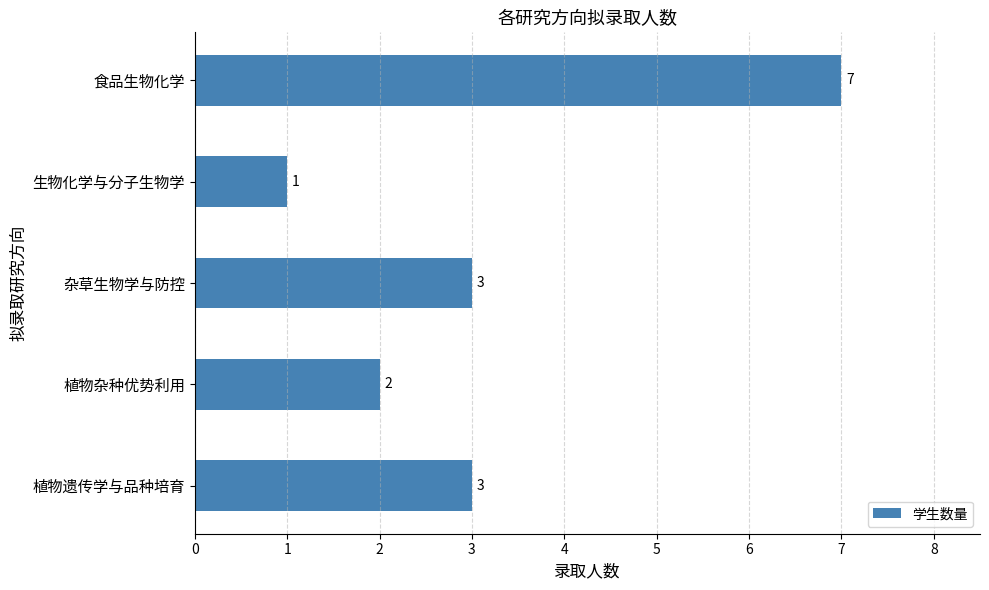

What is the greatest value displayed?

7